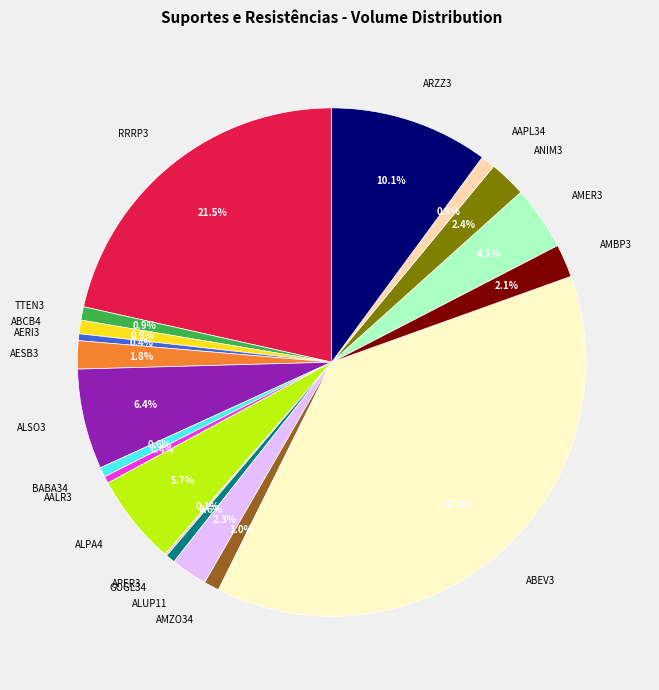

To the nearest percent, what is the average slice percentage?

5%